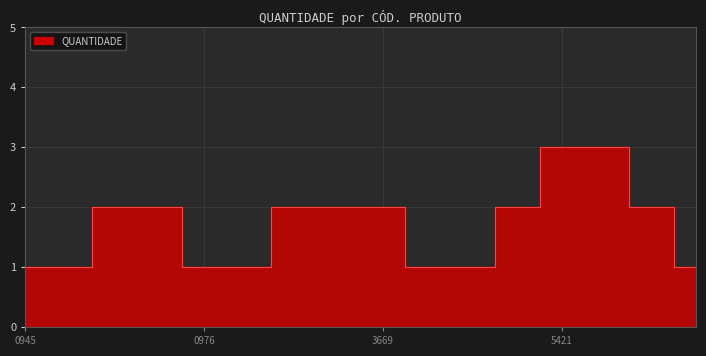

True or false: the data shows 1 at 7895493783652.

False